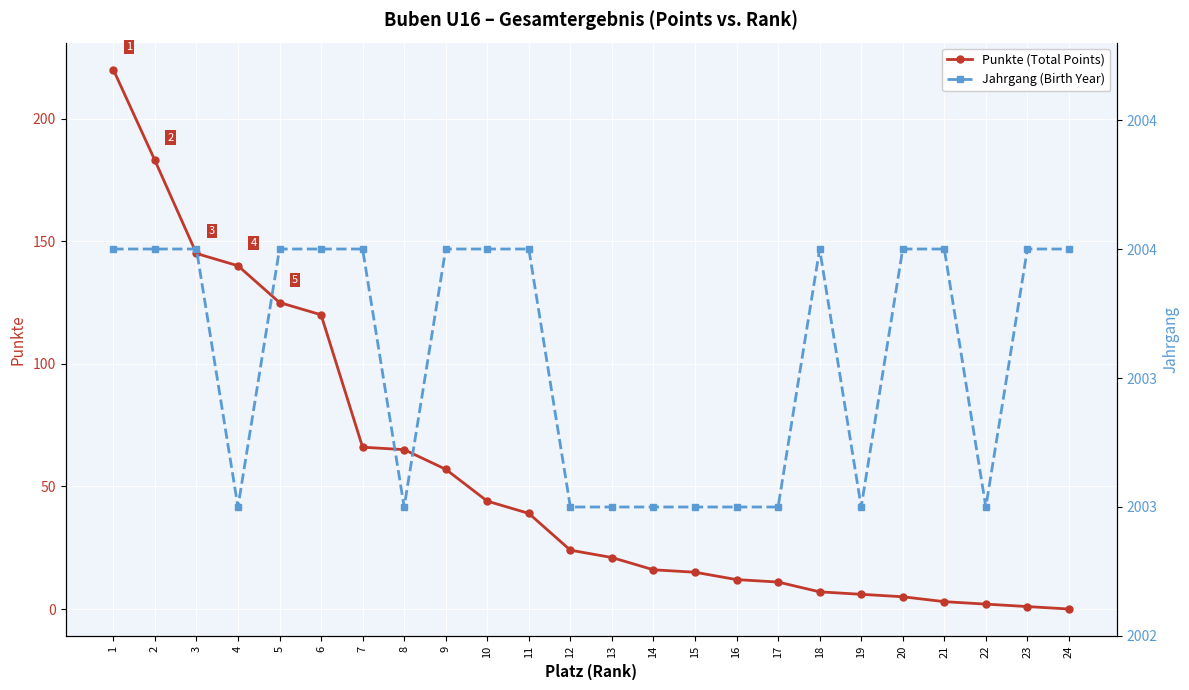

Read the Jahrgang (Birth Year) value at 8.

2003